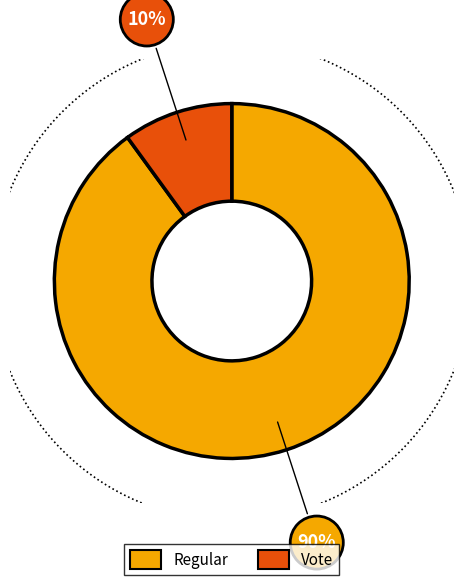

What percentage do Vote and Regular together represent?

100.0%